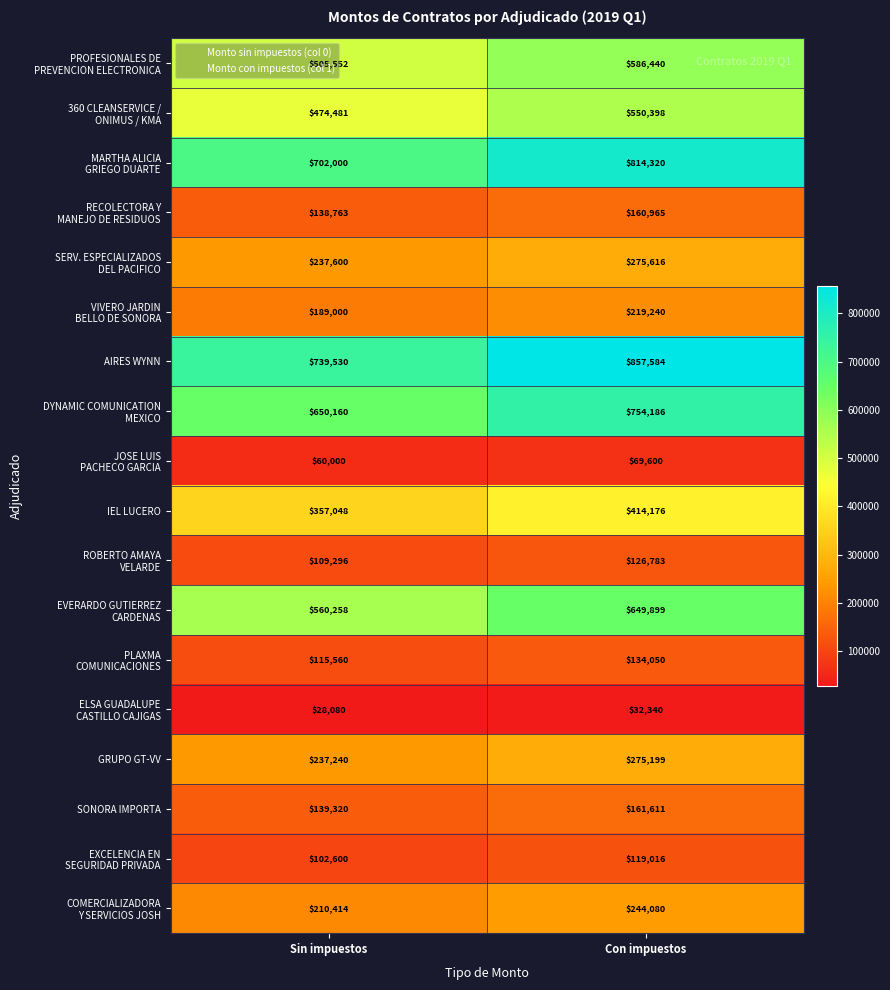

What is the spread (max minus min) of values at Sin impuestos?

711450